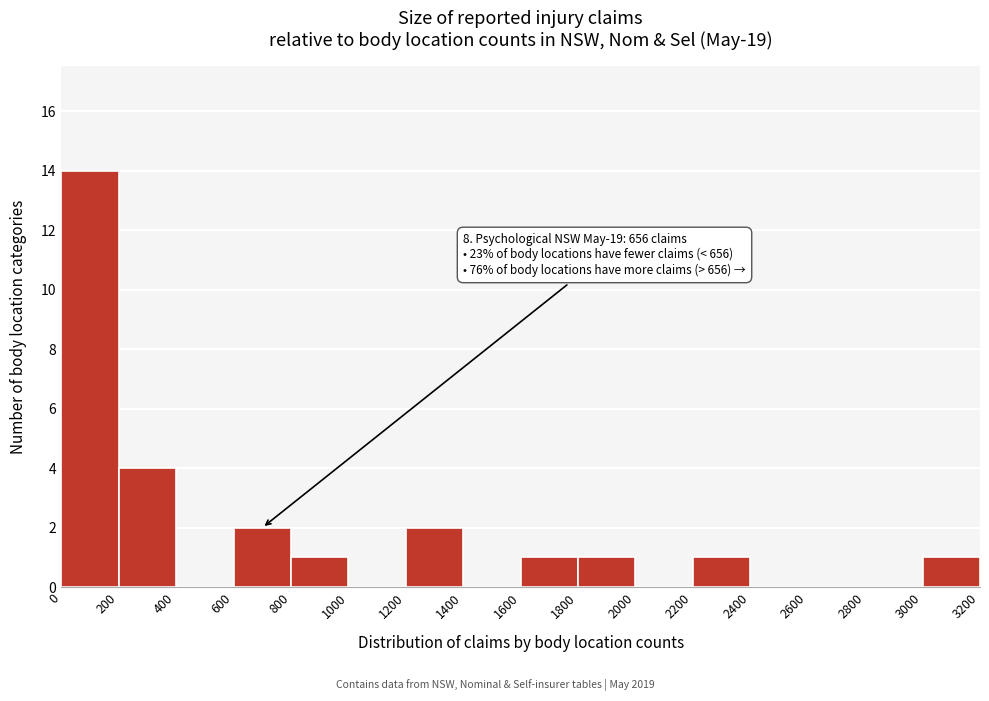

Over which range of the x-axis is the bar tallest?

0 to 200